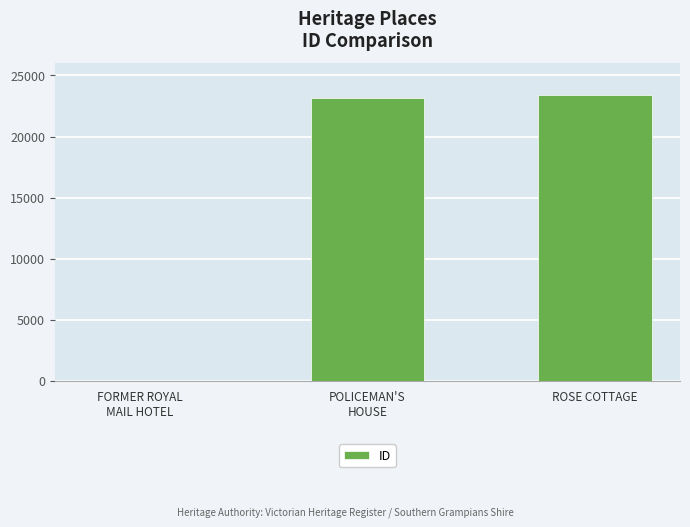

Between ROSE COTTAGE and POLICEMAN'S
HOUSE, which is larger?

ROSE COTTAGE